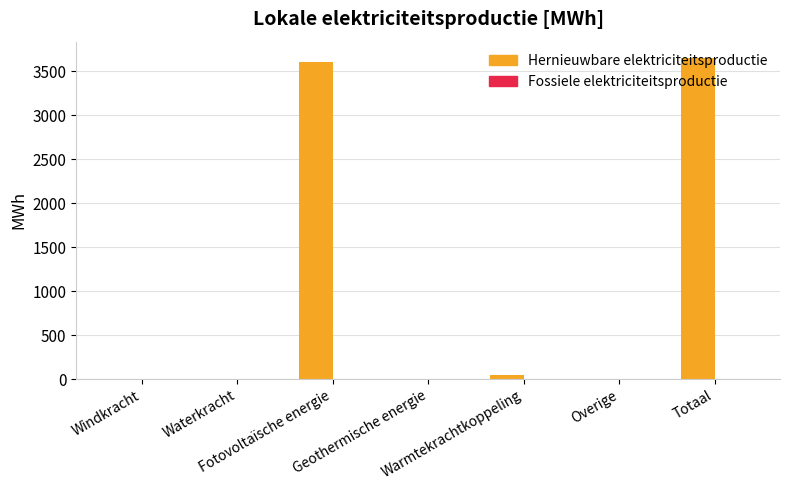

What is the sum of all values?

7309.3